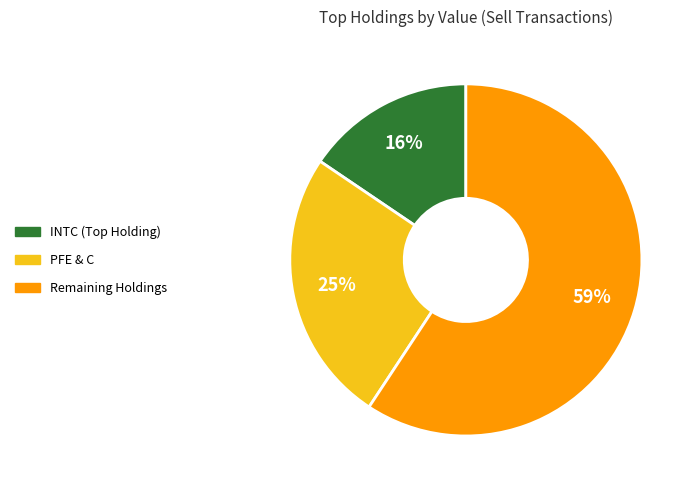

Count the number of slices in the pie.

3